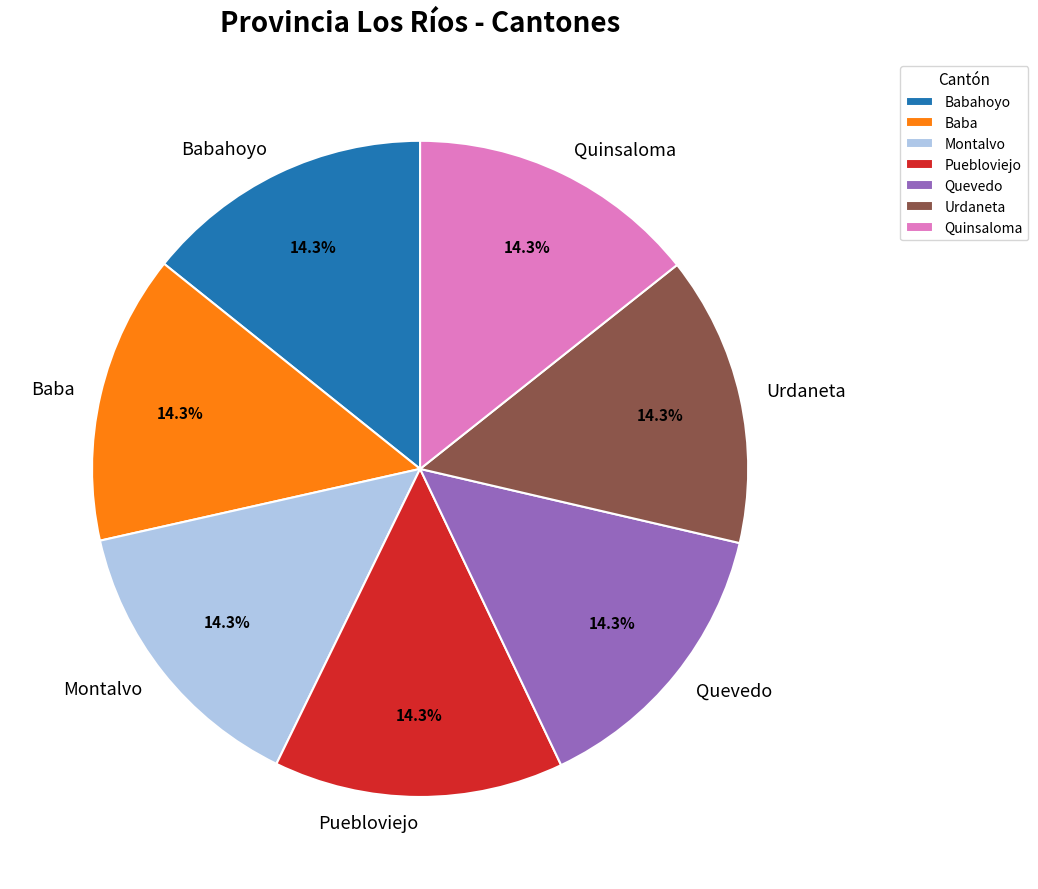

What percentage is the Quinsaloma slice, to the nearest percent?

14%